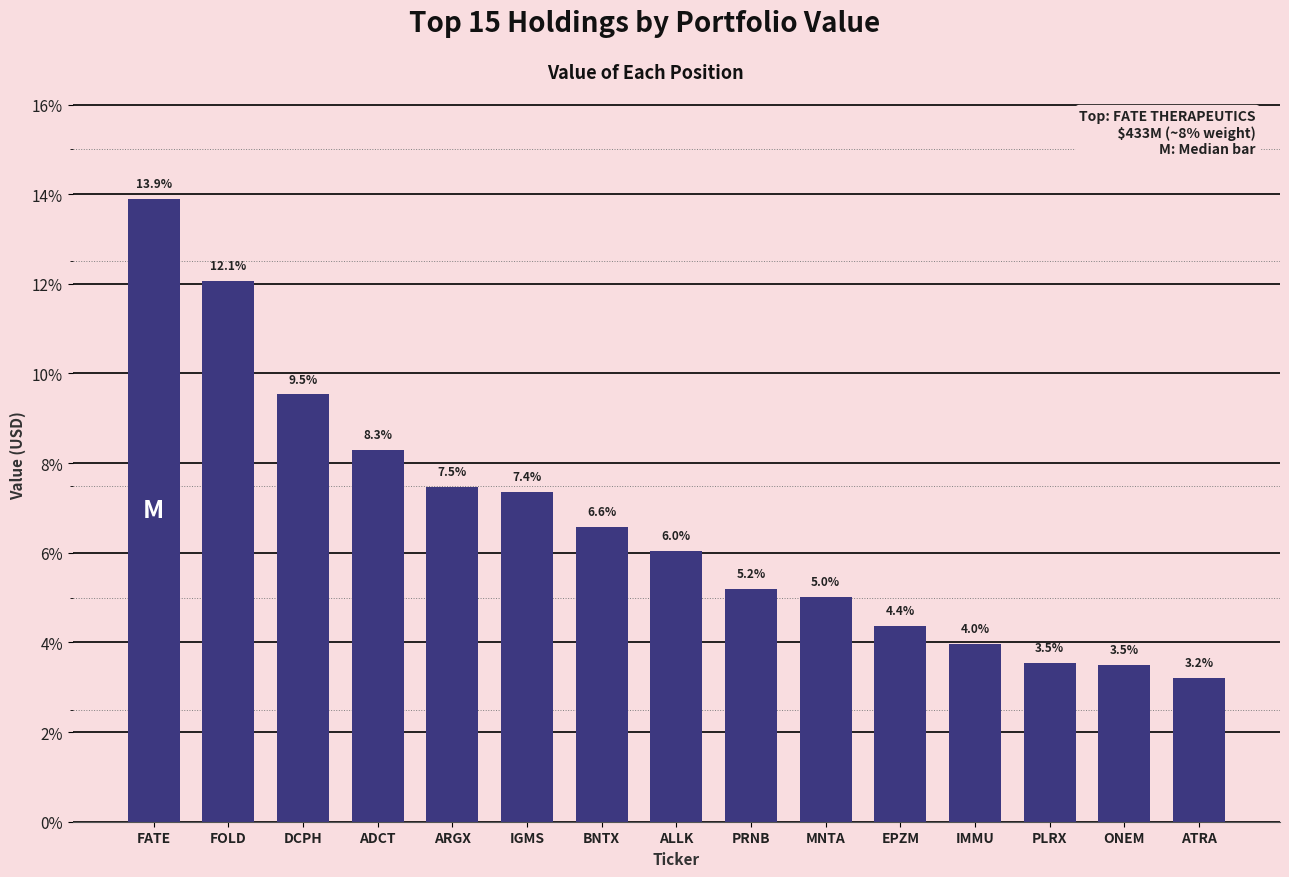

What is the difference between the maximum and minimum values?

0.1